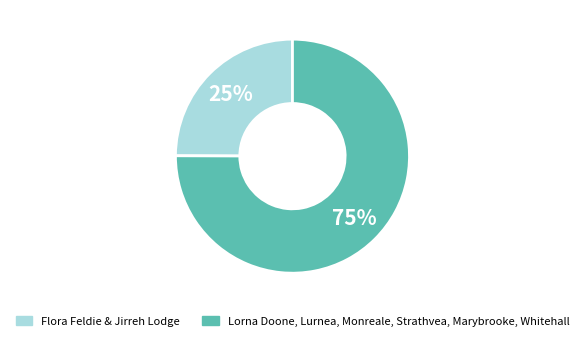

To the nearest percent, what is the average slice percentage?

50%